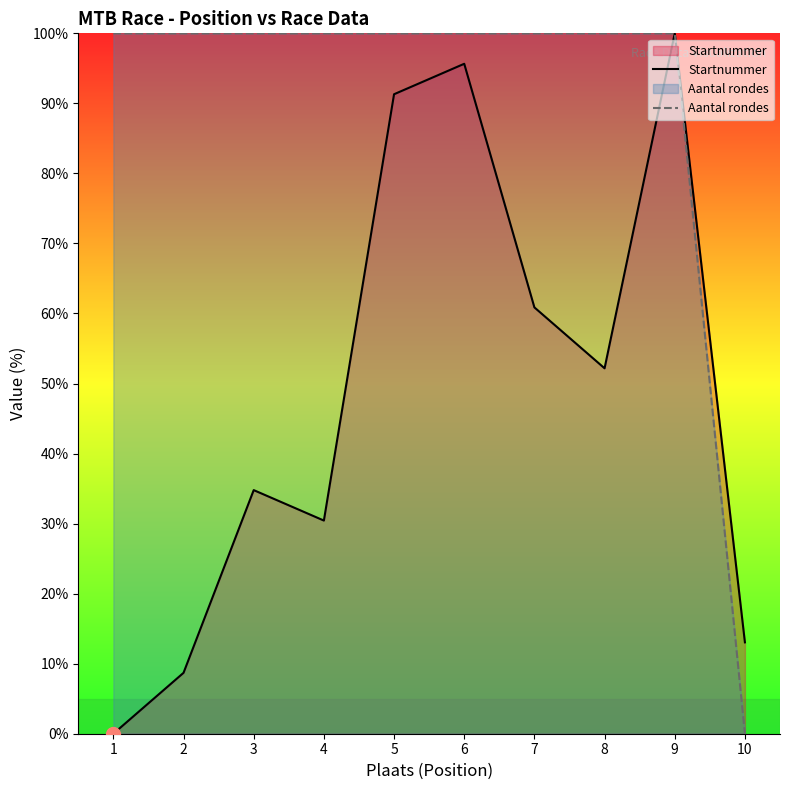

The value of Aantal rondes at 10 is -47.5. True or false?

False